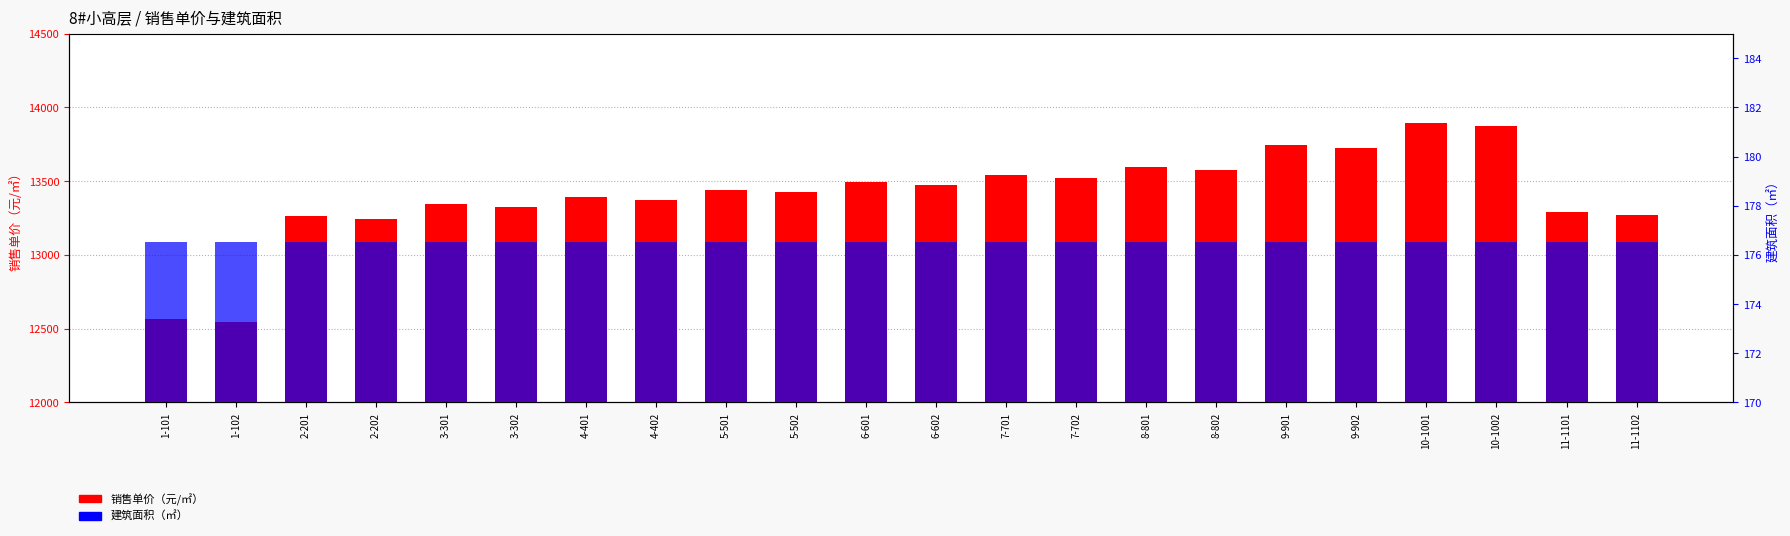

What is the total value across all series at 5-502?

13443